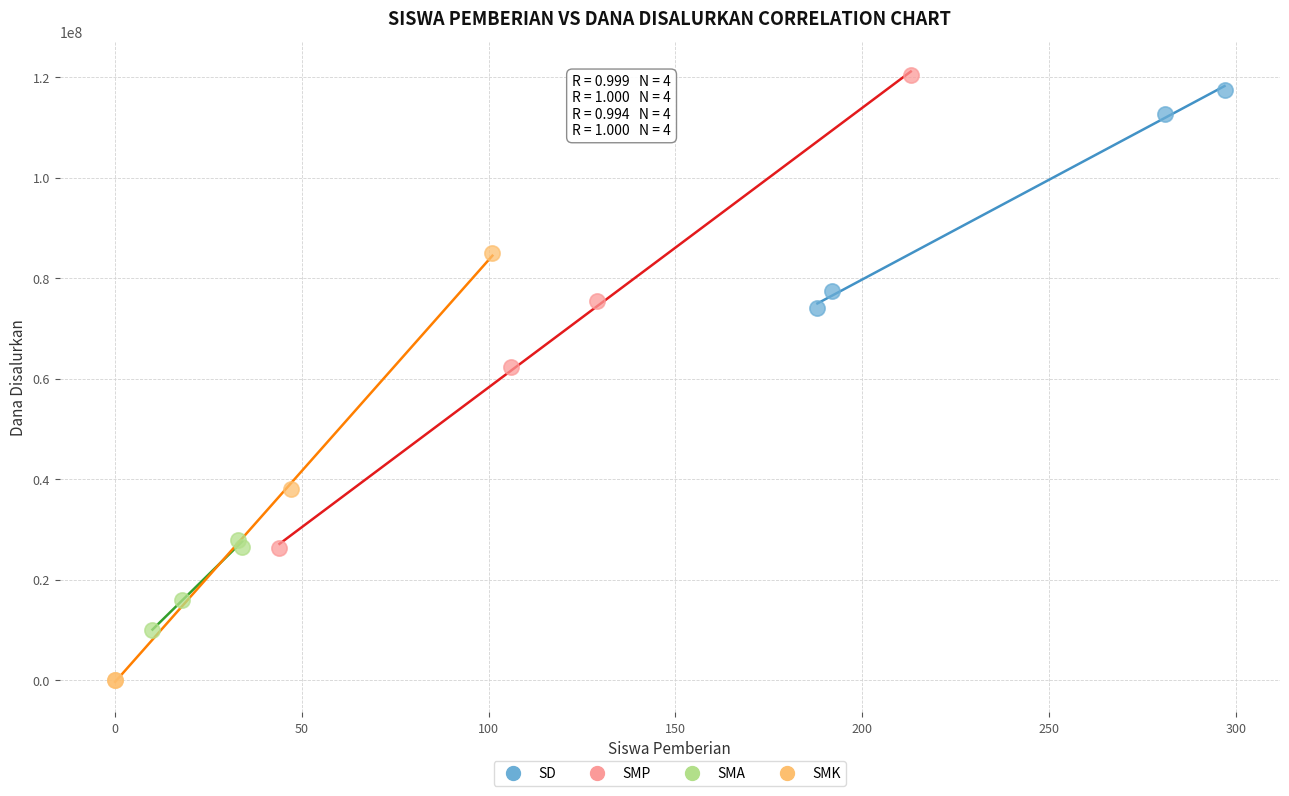

Which series contains the highest Y value?

SMP